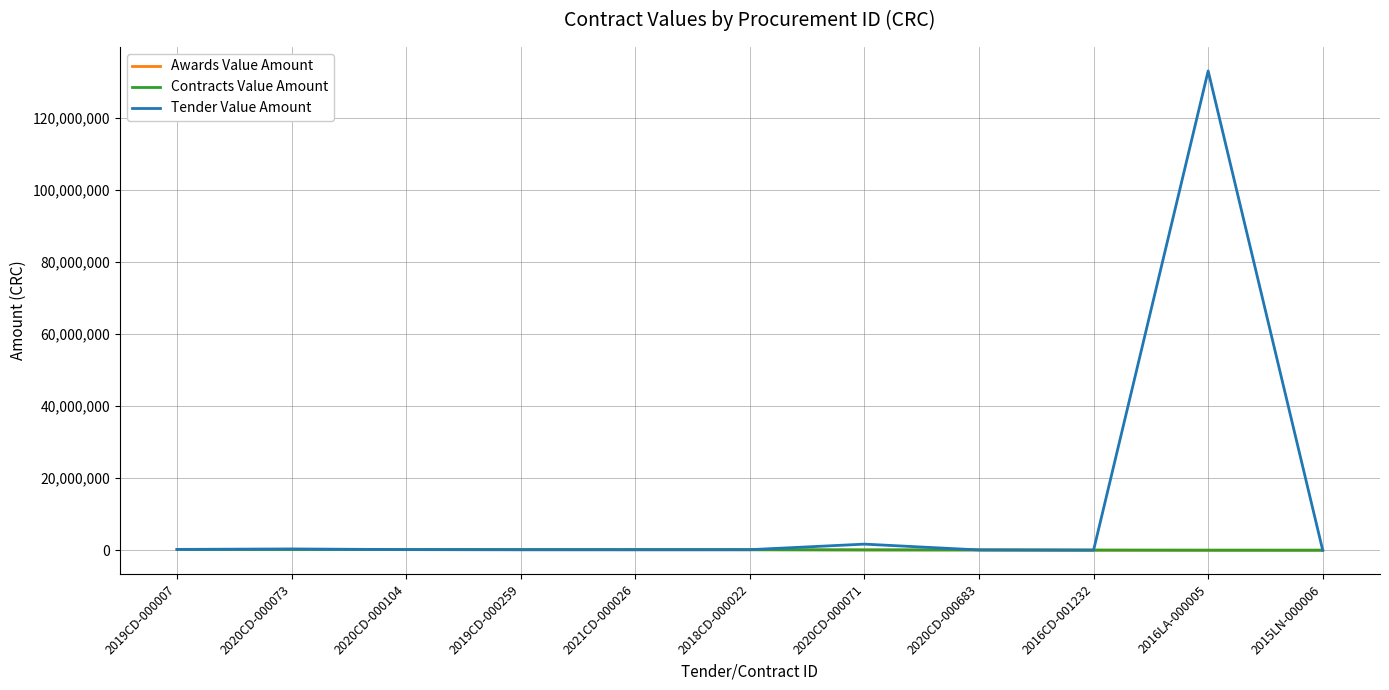

Does the chart display data point markers on the line(s)?

No